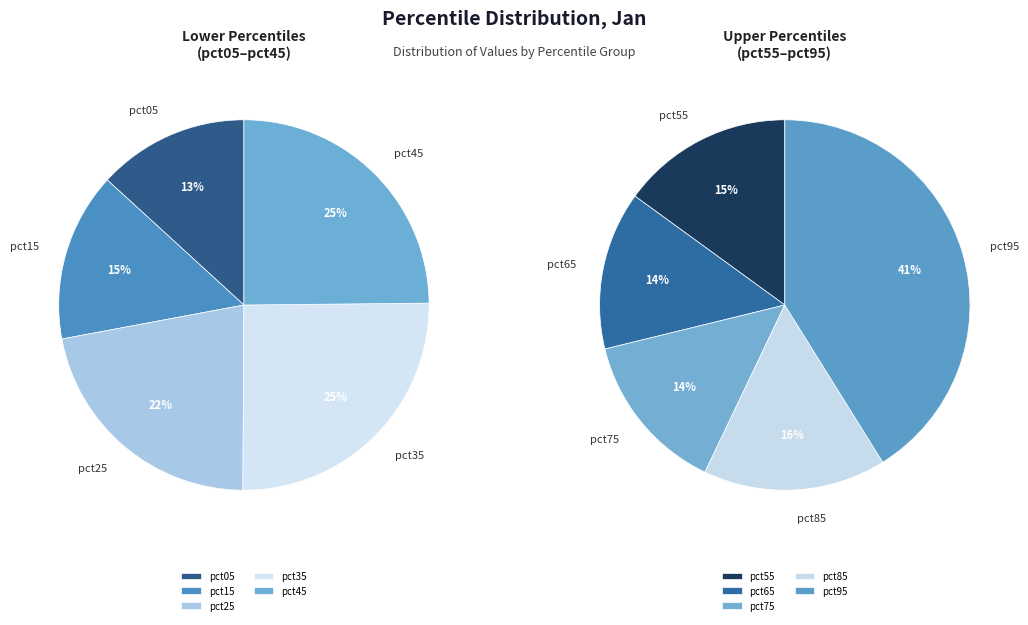

Which slice is the smallest?

pct05